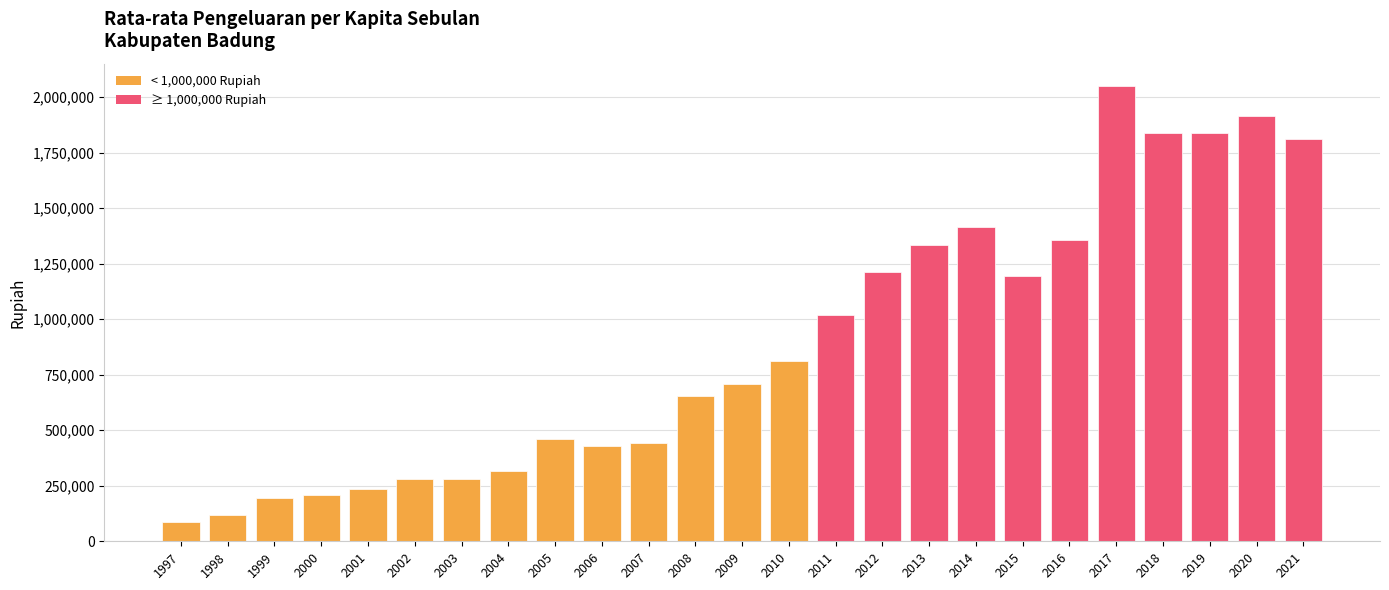

What value does the data have at 2015, to the nearest 50?

1192600